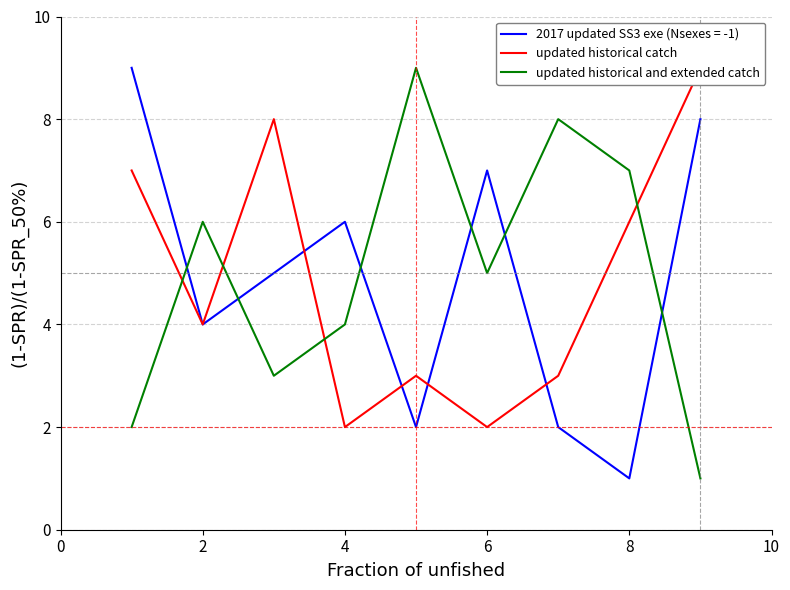

True or false: 2017 updated SS3 exe (Nsexes = -1) has a value of 2 at 8.

False